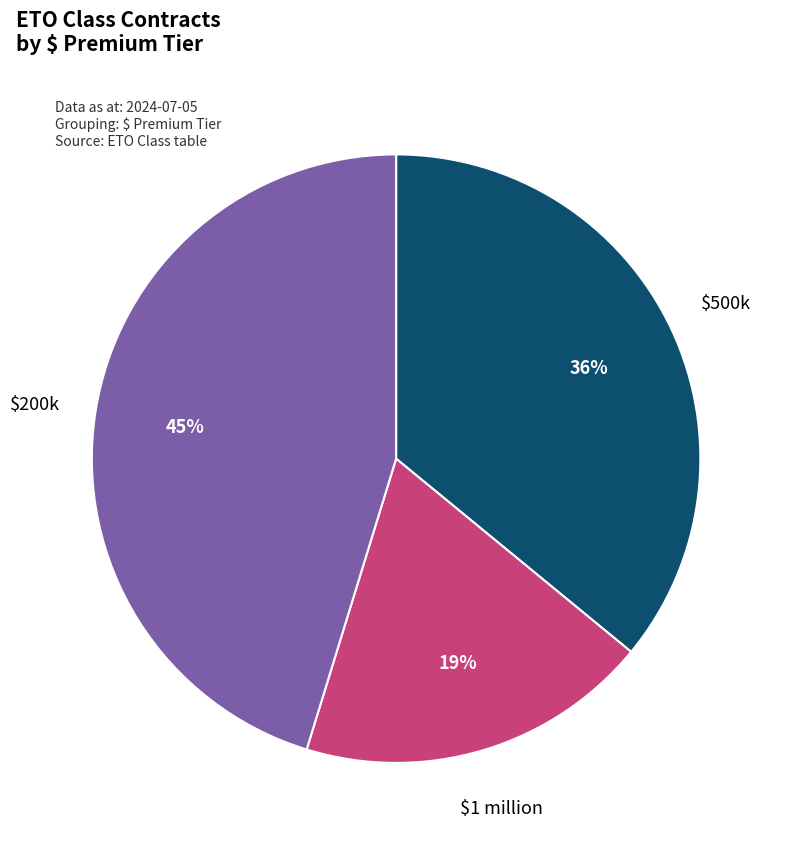

To the nearest percent, what is the difference between the largest and smallest slice percentages?

26%